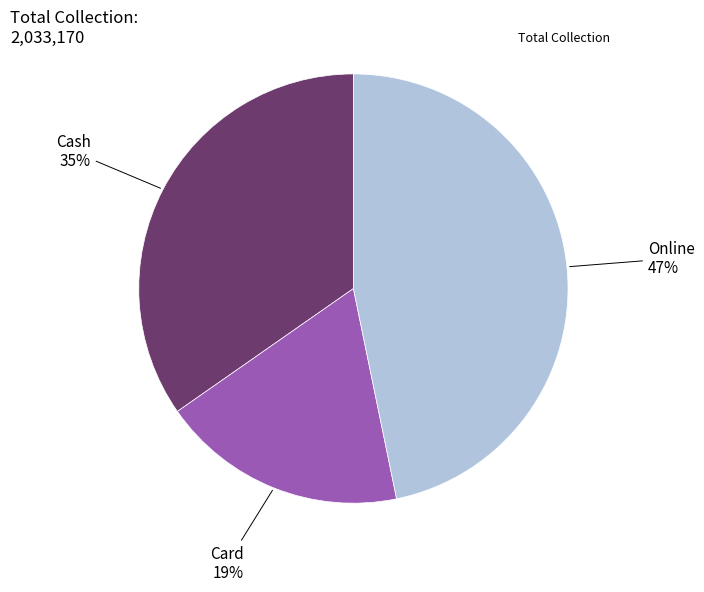

To the nearest percent, what is the difference between the largest and smallest slice percentages?

28%